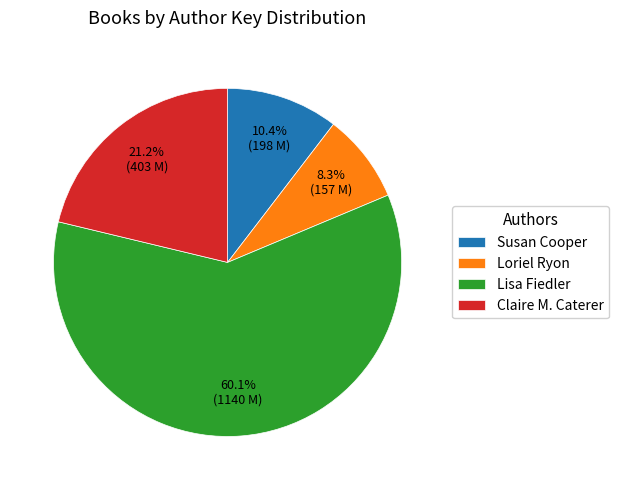

What percentage is the Claire M. Caterer slice, to the nearest percent?

21%